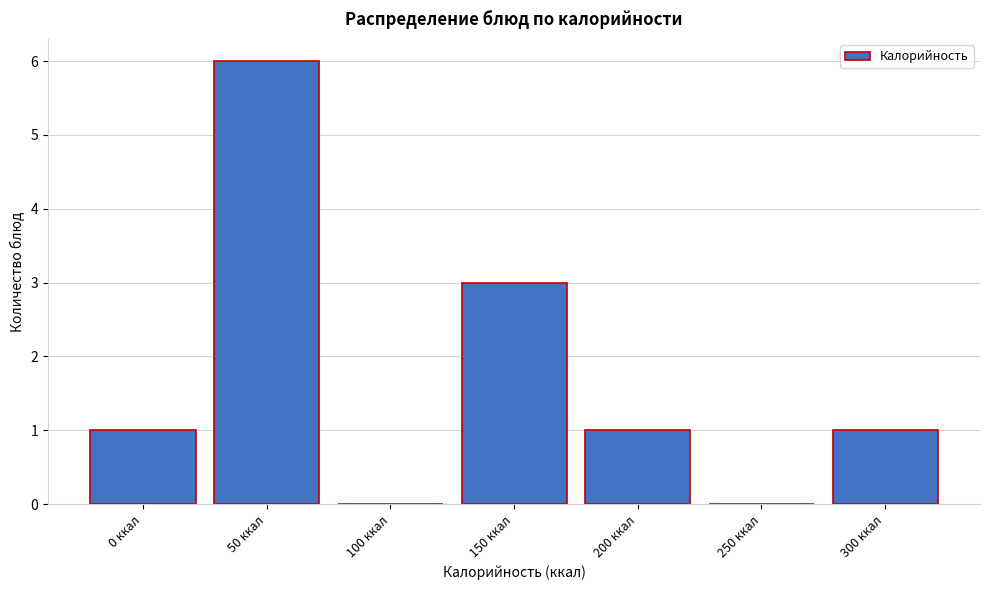

Reading right to left, what are all the values shown in this chart?

300 ккал=1	250 ккал=0	200 ккал=1	150 ккал=3	100 ккал=0	50 ккал=6	0 ккал=1